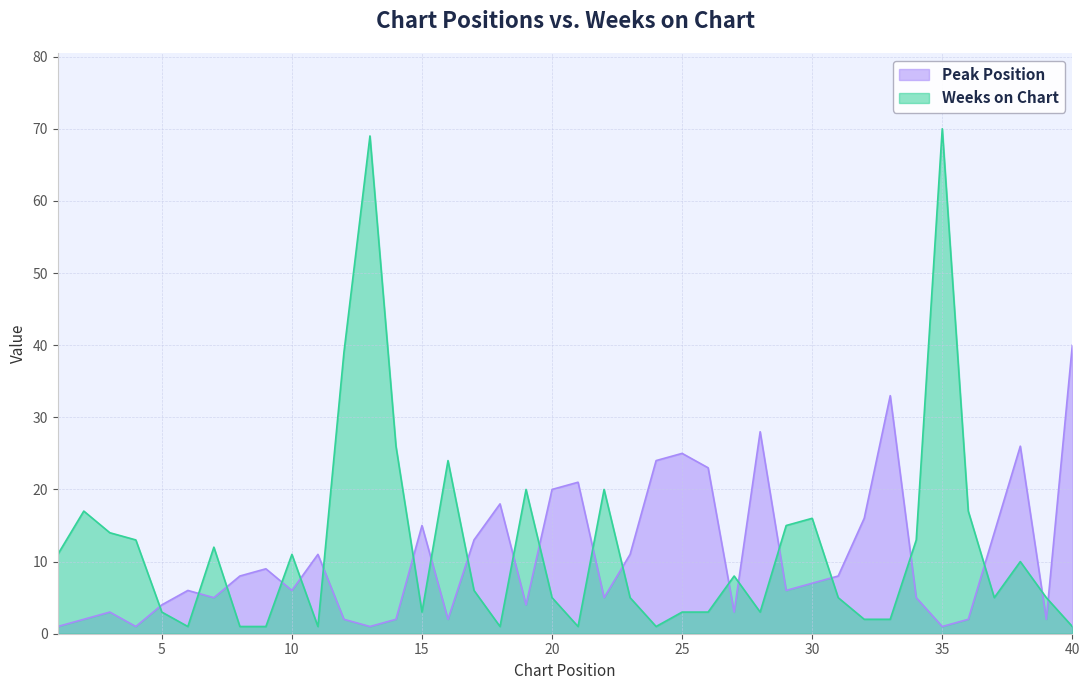

What is the difference between the maximum and minimum values in the Peak Position series?

39